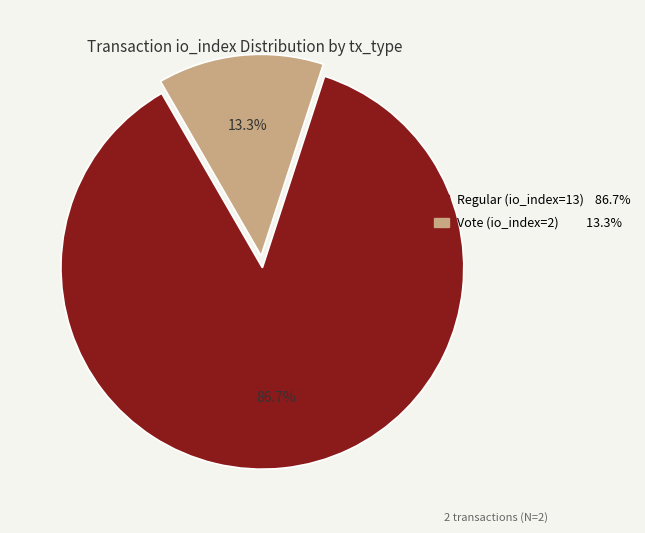

How many slices are in this pie chart?

2